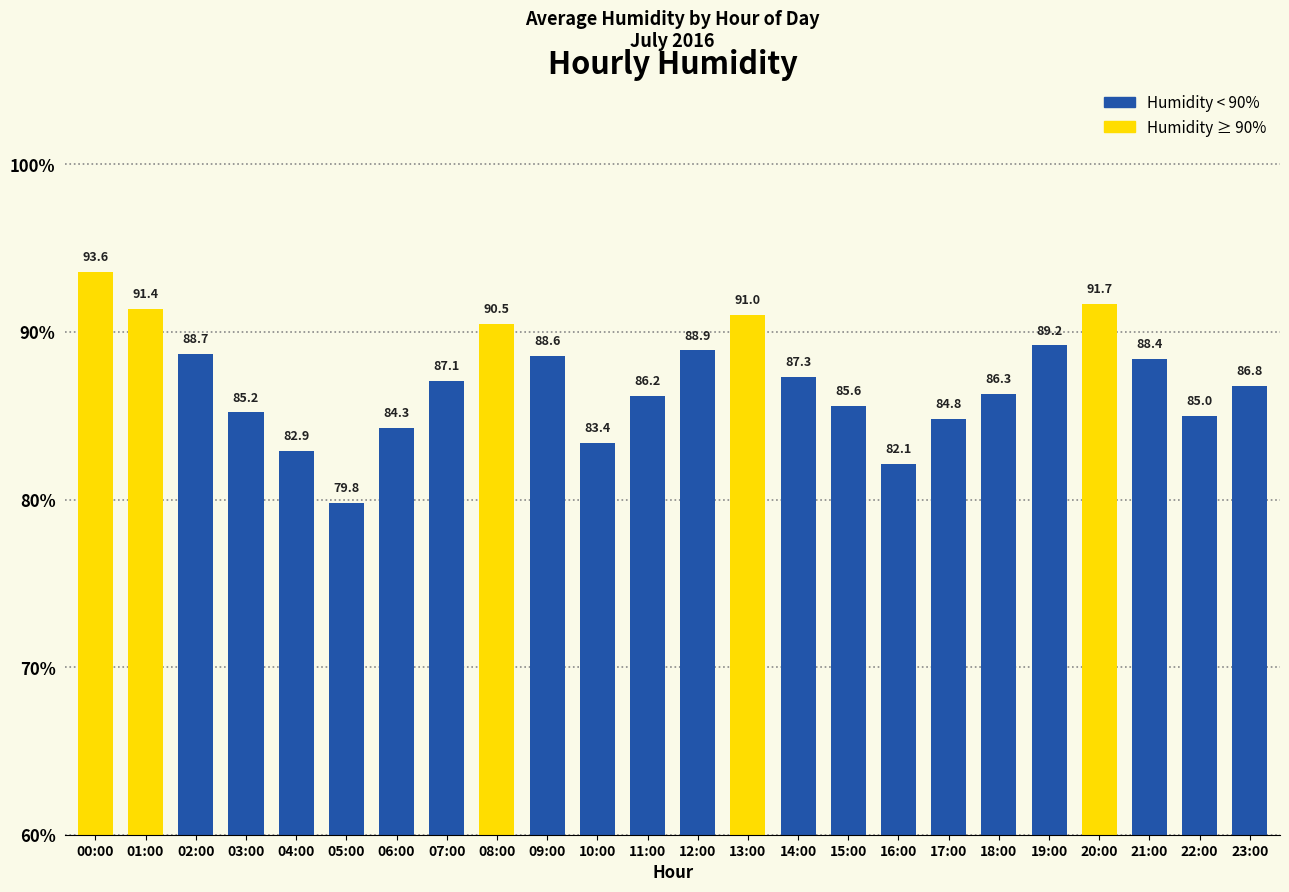

At which category does the chart reach its peak across all series?

00:00